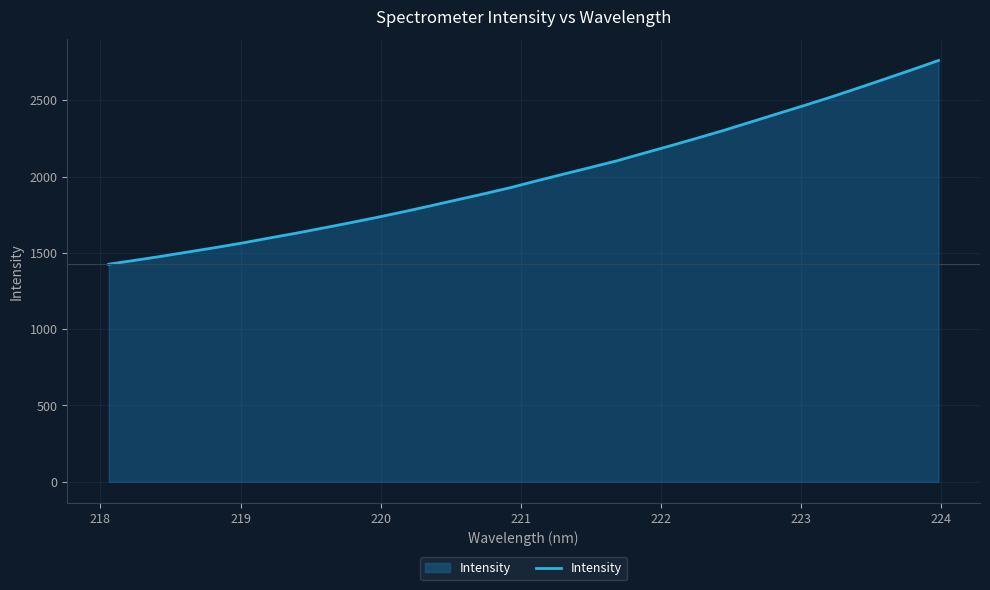

What is the smallest value displayed?

1425.4